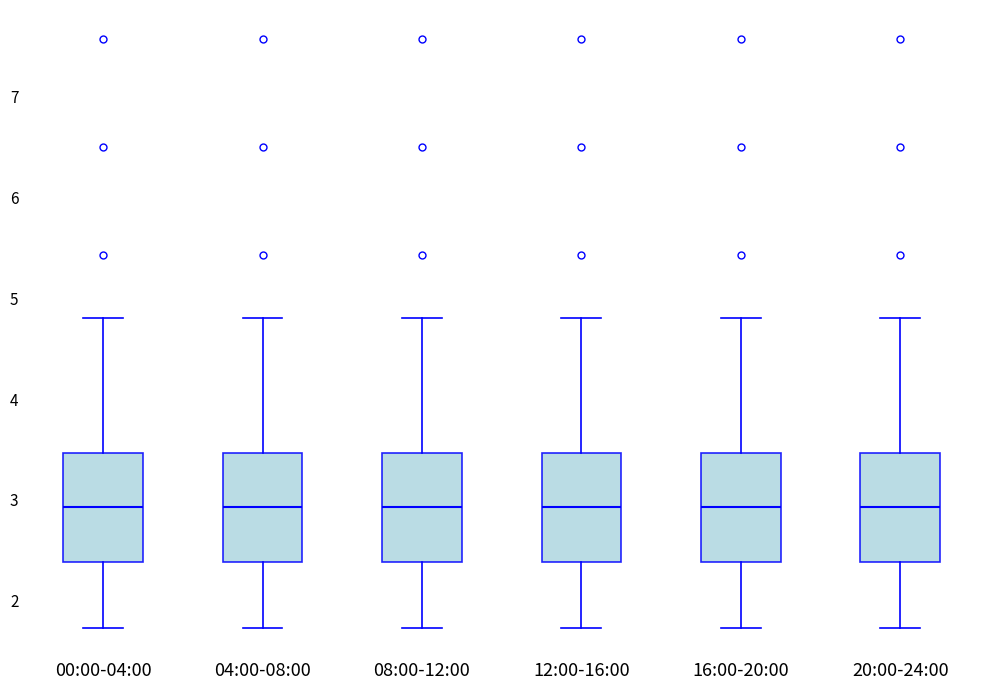

Reading left to right, read every box against the y-axis: the position of its median line, the range the box covers, and the ends of its whiskers. The values are not printed on the chart, so give them approximately, as read against the axis.

00:00-04:00: median 2.9, box 2.4 to 3.5, whiskers 1.7 to 4.8
04:00-08:00: median 2.9, box 2.4 to 3.5, whiskers 1.7 to 4.8
08:00-12:00: median 2.9, box 2.4 to 3.5, whiskers 1.7 to 4.8
12:00-16:00: median 2.9, box 2.4 to 3.5, whiskers 1.7 to 4.8
16:00-20:00: median 2.9, box 2.4 to 3.5, whiskers 1.7 to 4.8
20:00-24:00: median 2.9, box 2.4 to 3.5, whiskers 1.7 to 4.8